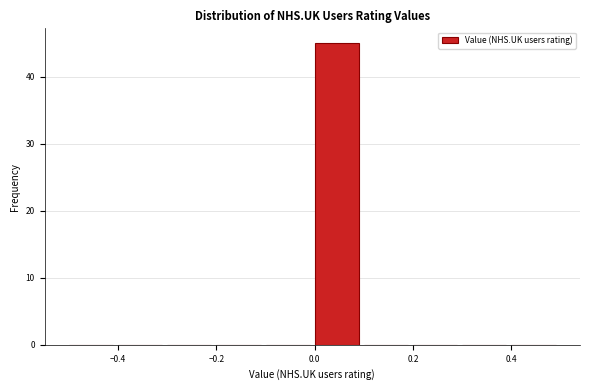

Reading left to right, transcribe this chart: for each bar, give the range it covers on the x-axis and its height. The values are not printed on the chart, so give them approximately, as read against the axis.

-0.5 to -0.4: 0
-0.4 to -0.3: 0
-0.3 to -0.2: 0
-0.2 to -0.1: 0
-0.1 to 0.0: 0
0.0 to 0.1: 45
0.1 to 0.2: 0
0.2 to 0.3: 0
0.3 to 0.4: 0
0.4 to 0.5: 0